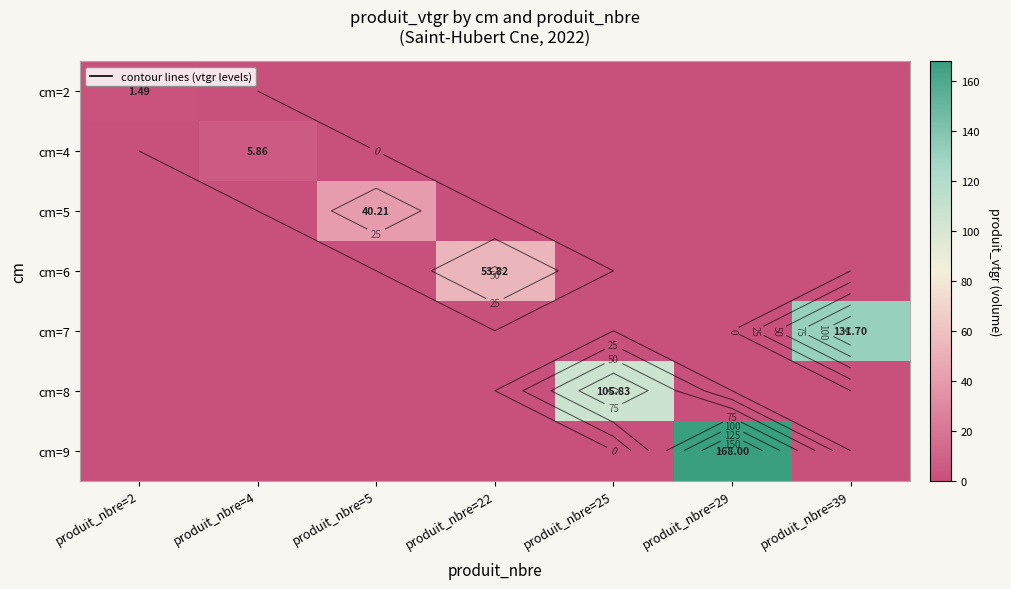

Rank the series by their maximum value, from highest to lowest.

cm=9, cm=7, cm=8, cm=6, cm=5, cm=4, cm=2